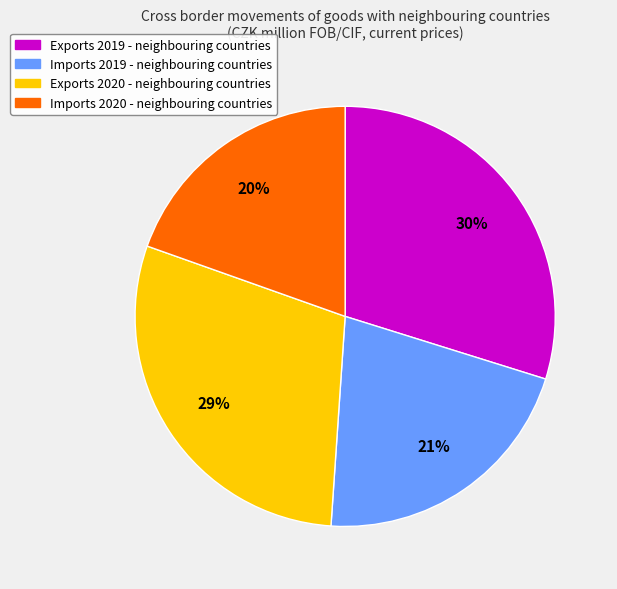

Is there any slice that represents more than half of the pie?

No